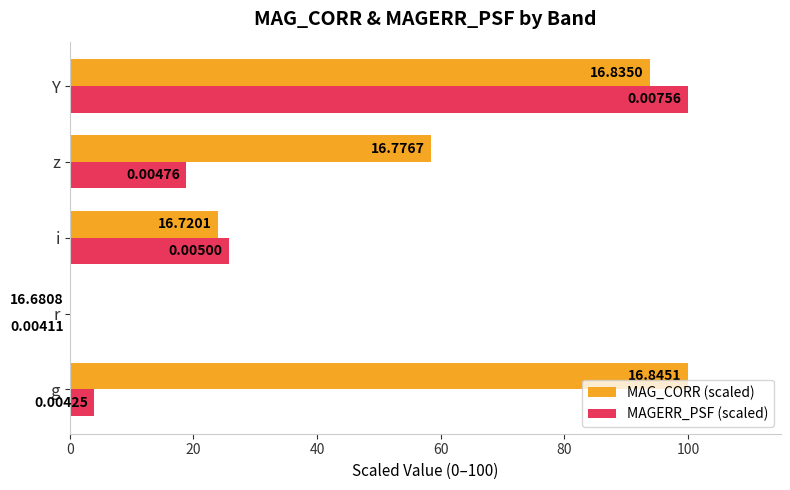

At which label is MAGERR_PSF (scaled) closest to 50?

i